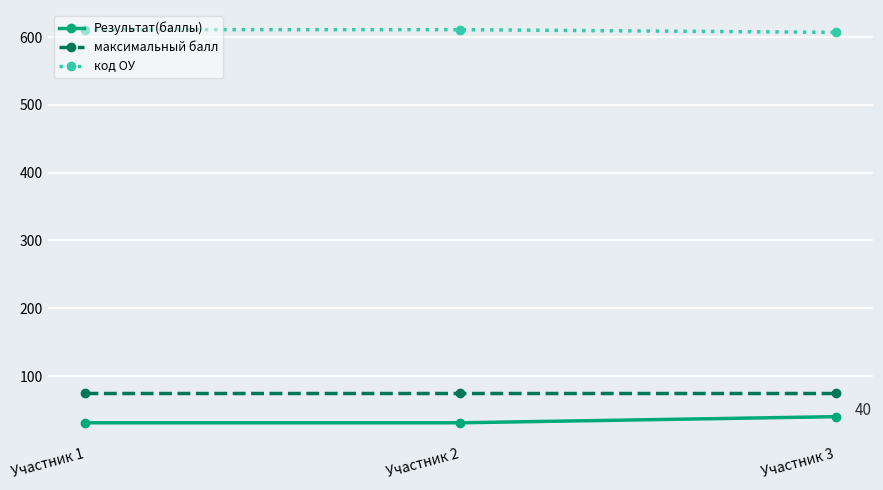

What is the sum of the код ОУ values at Участник 2 and Участник 3?

1218